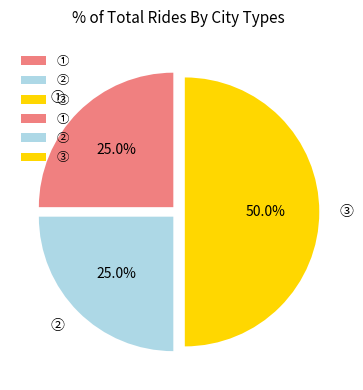

What percentage is the ③ slice, to the nearest percent?

50%